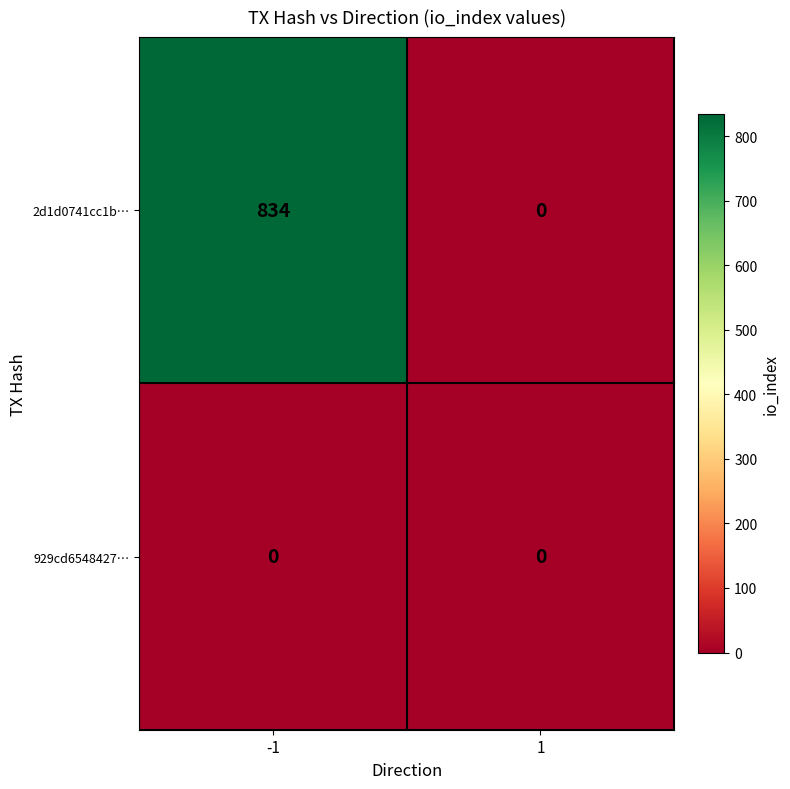

Which series has the largest total across all categories?

2d1d0741cc1b…